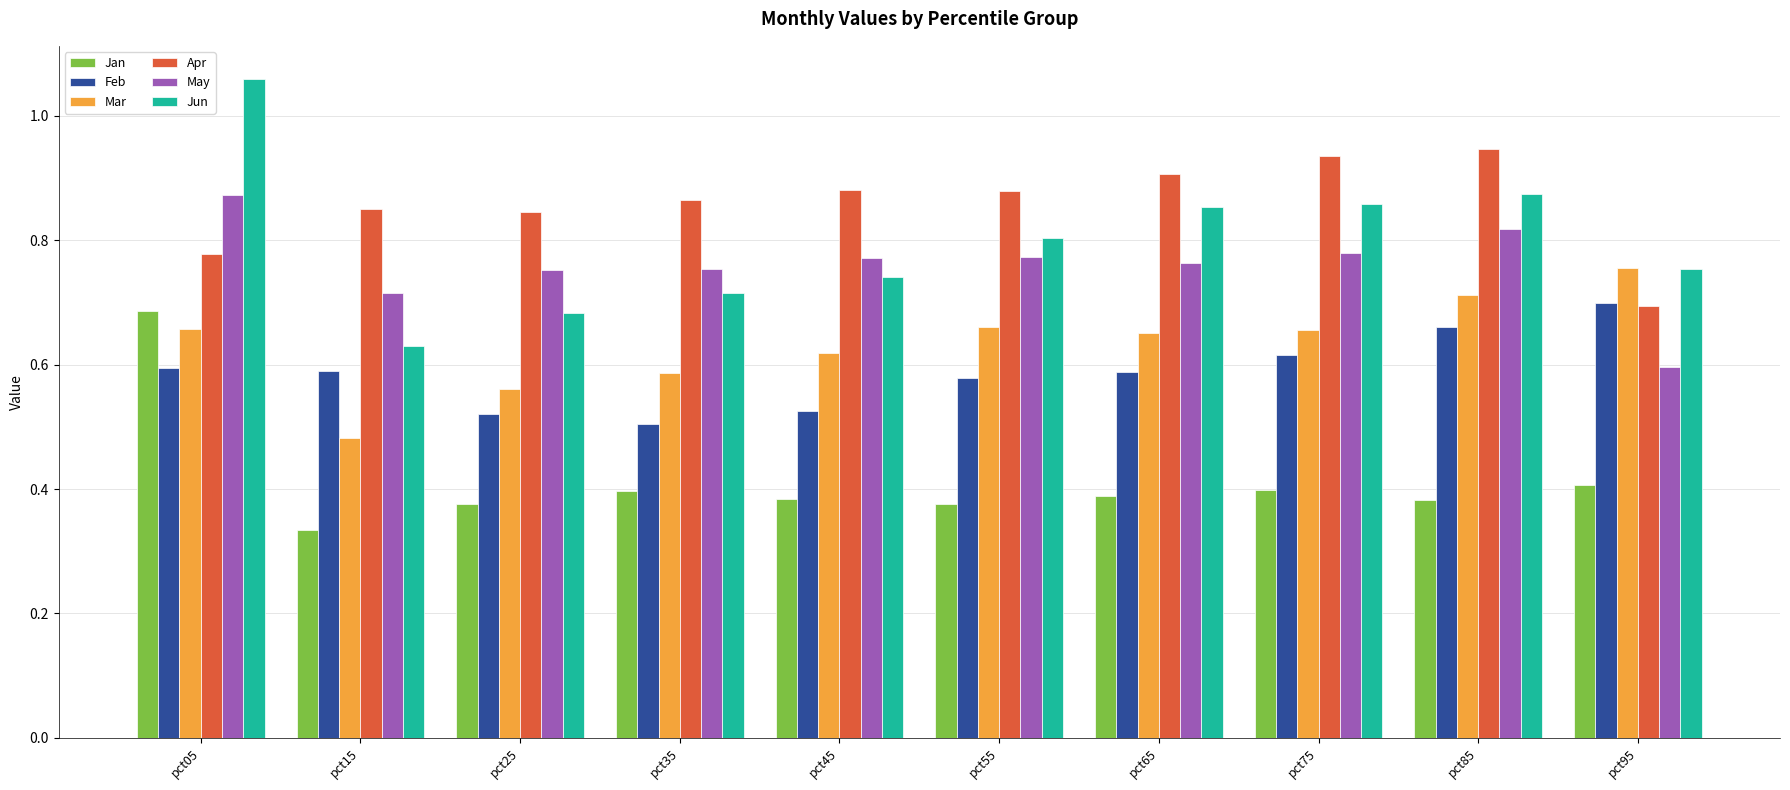

At pct65, list the series in order from smallest to largest.

Jan, Feb, Mar, May, Jun, Apr